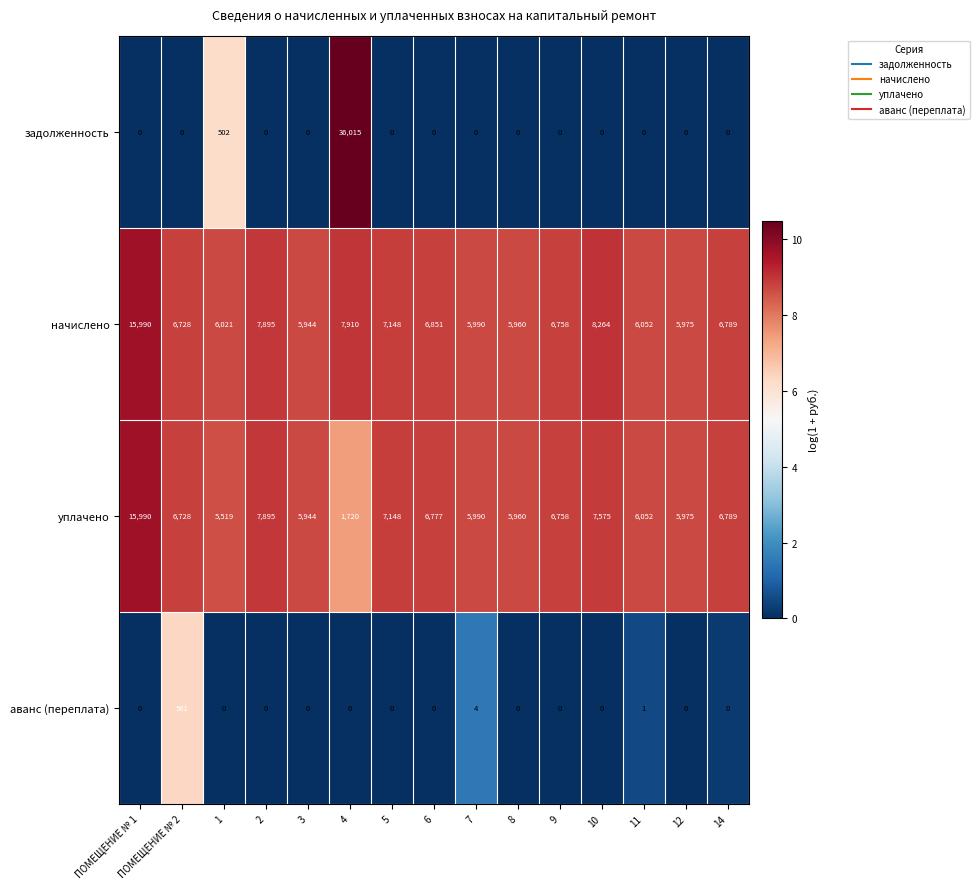

At which category is the sum across all series the highest?

4